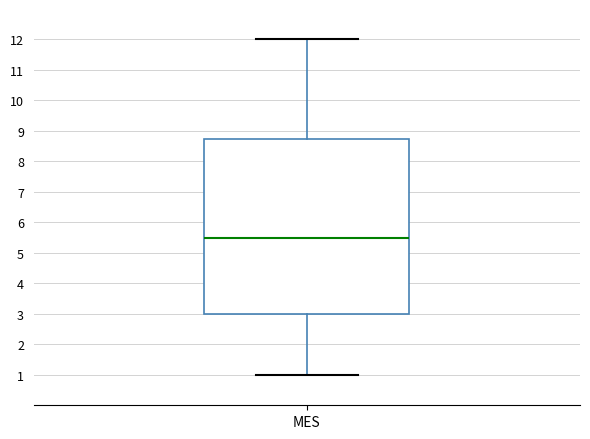

Where does the median line of the box for MES sit on the y-axis? The values are not printed on the chart, so give them approximately, as read against the axis.

5.5